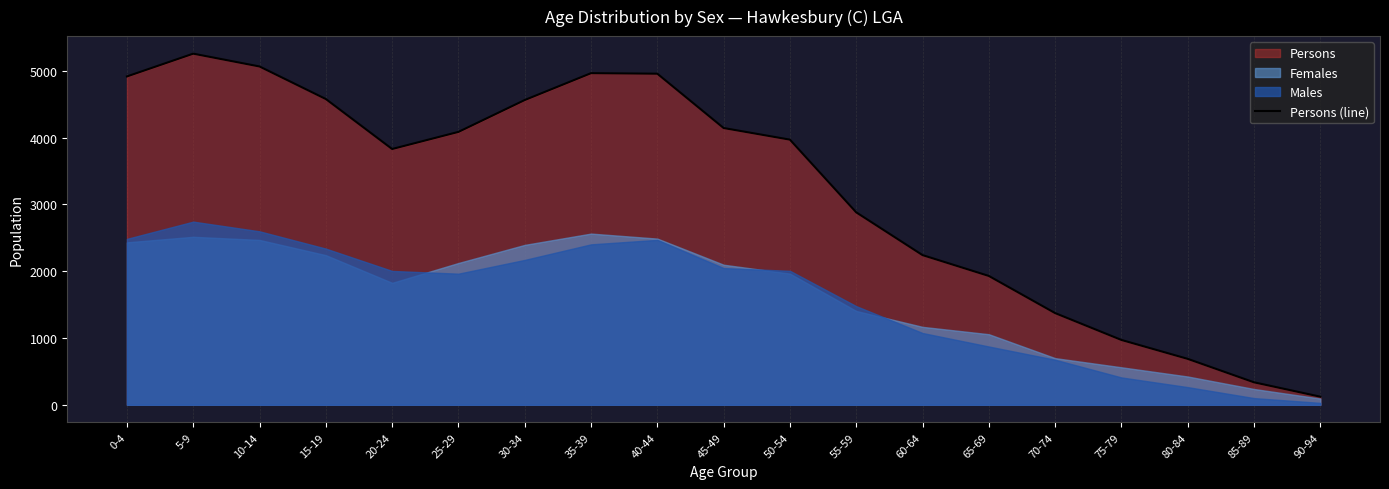

Reading left to right, extract all data points from this chart.

4914	5255	5063	4576	3828	4084	4561	4963	4955	4142	3968	2880	2240	1928	1372	970	687	336	121